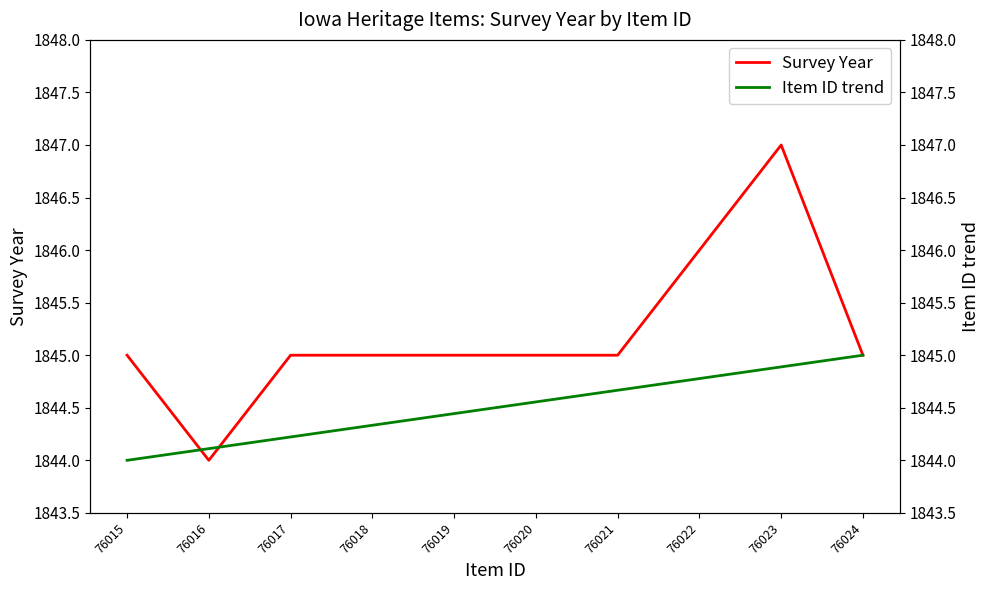

Which category has the highest value across all series?

76023